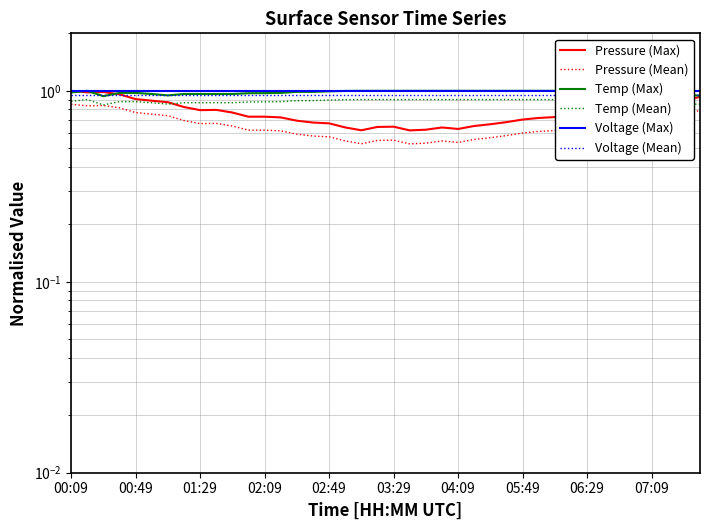

Where is Pressure (Max) nearest to the value 0?

21